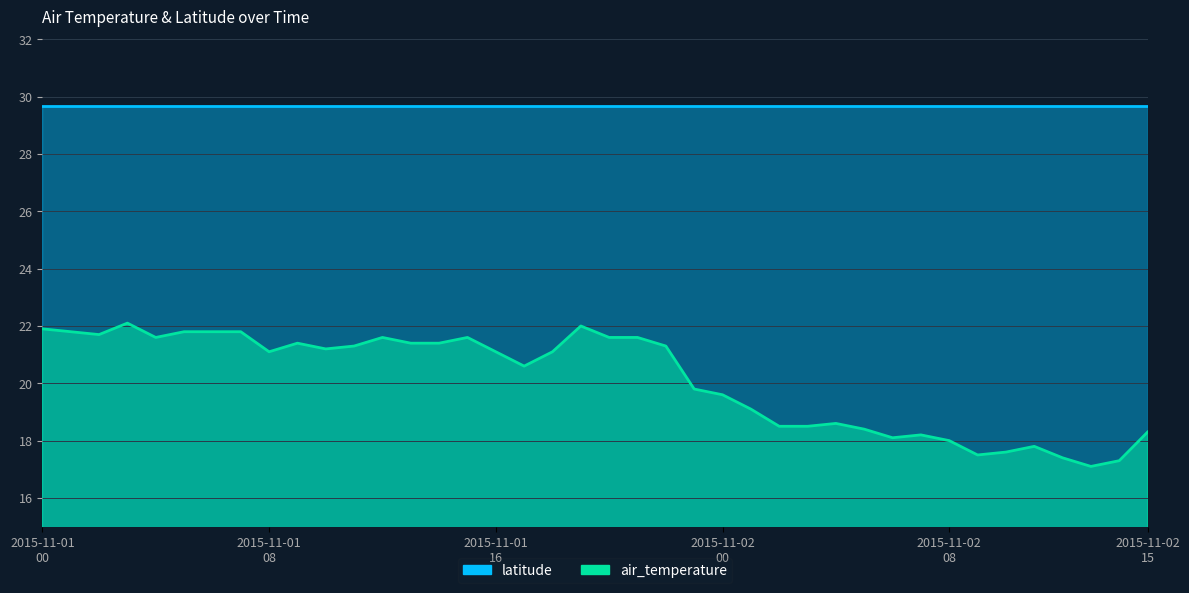

What is the value of the 21st point from the left?

21.6